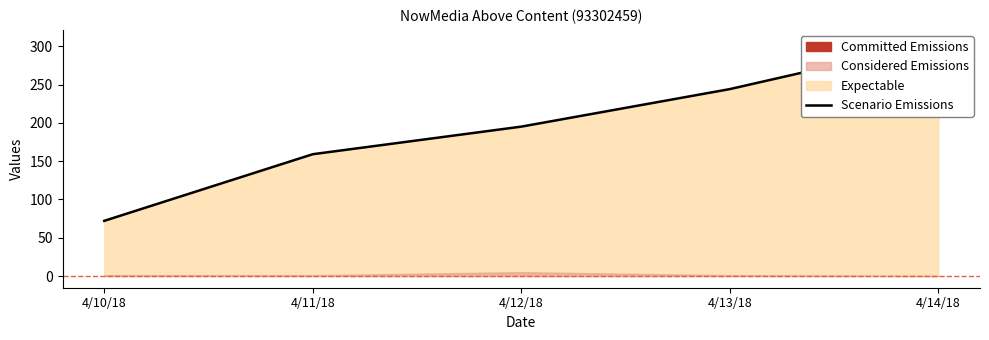

Count the values in the range 159 to 244.

3